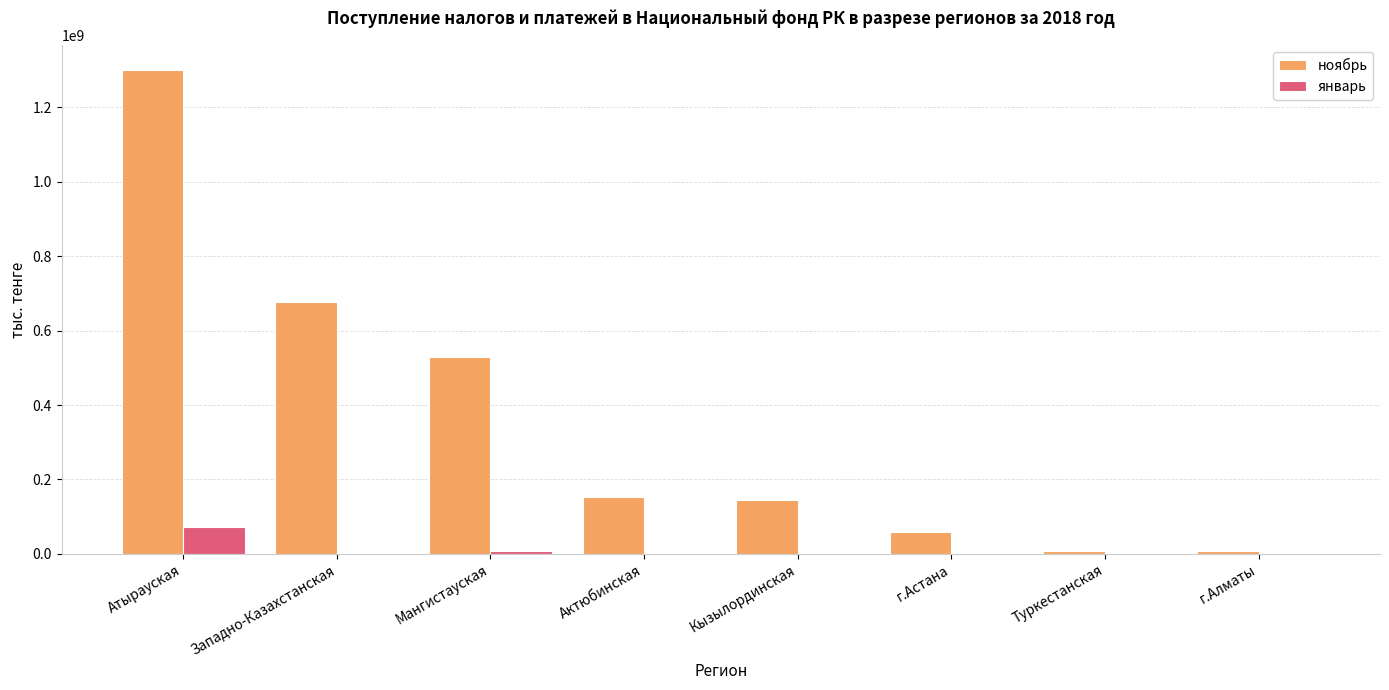

How many groups of bars are there?

8